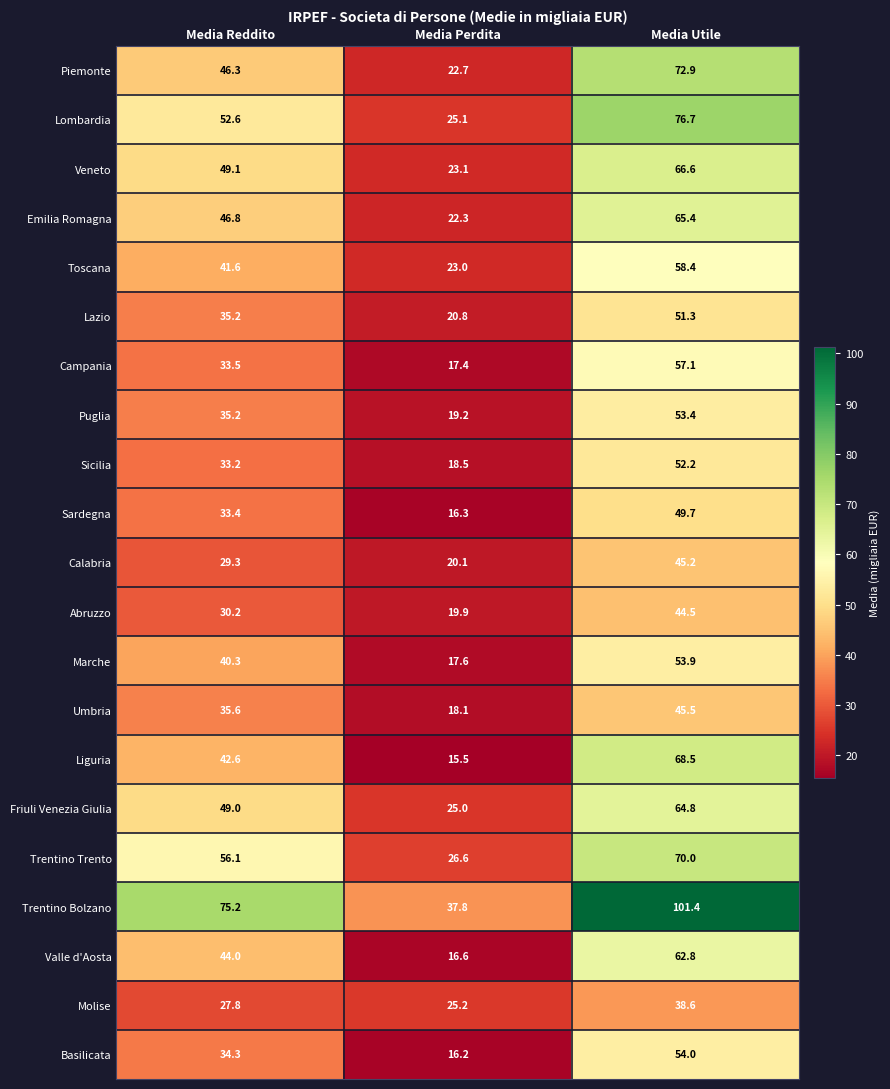

What is the spread (max minus min) of values at Media Perdita?

22.3